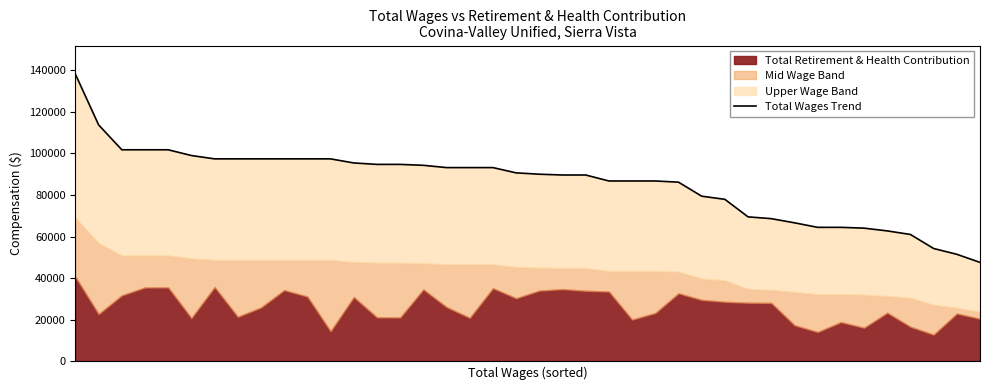

Reading right to left, what are all the values shown in this chart?

47562	51457	54248	61002	62716	64045	64430	64430	66617	68613	69473	77916	79432	86183	86751	86751	86751	89625	89625	90010	90655	93195	93195	93195	94295	94736	94736	95426	97394	97394	97394	97394	97394	97394	99000	101771	101771	101771	113750	138139